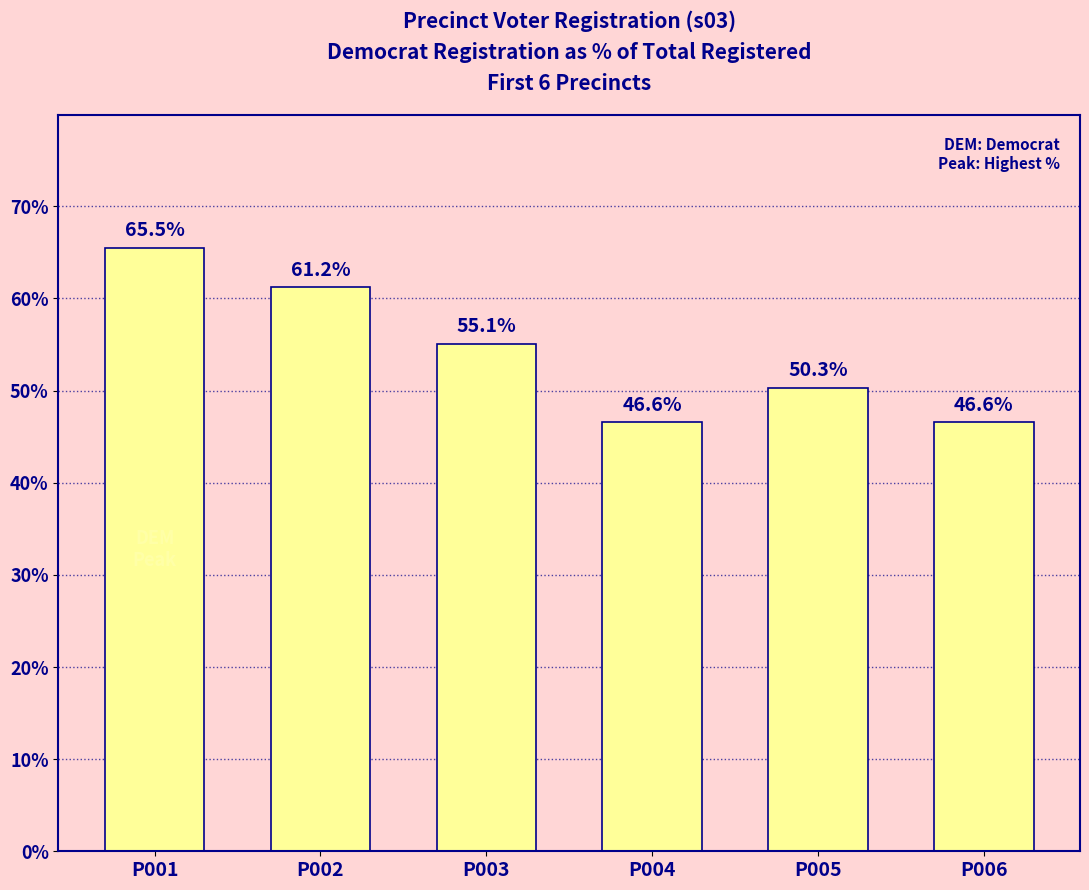

Count the number of values greater than 55.

3